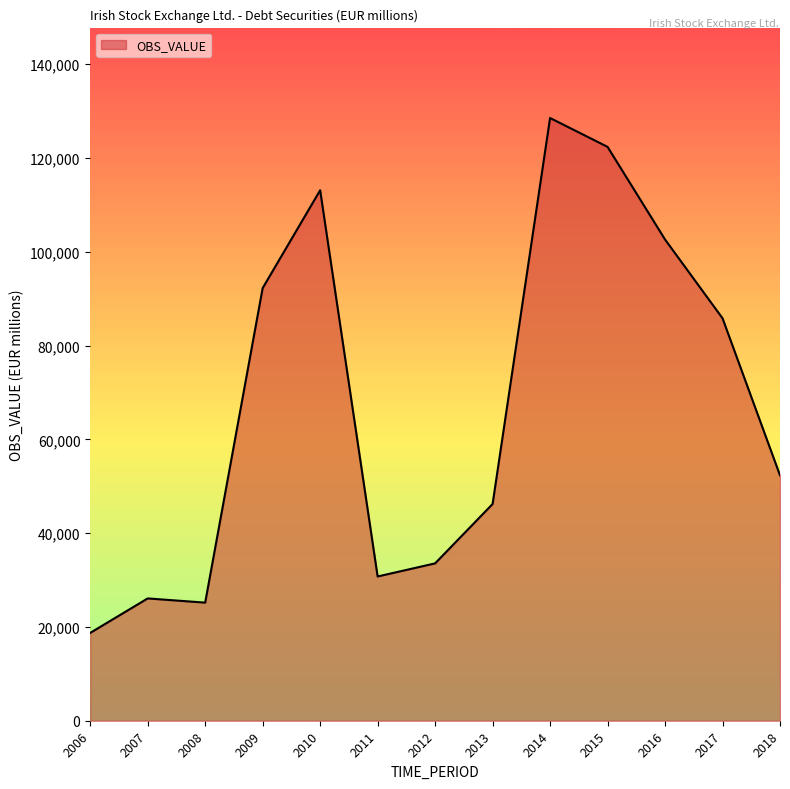

The value at 2010 is 71578.8. True or false?

False